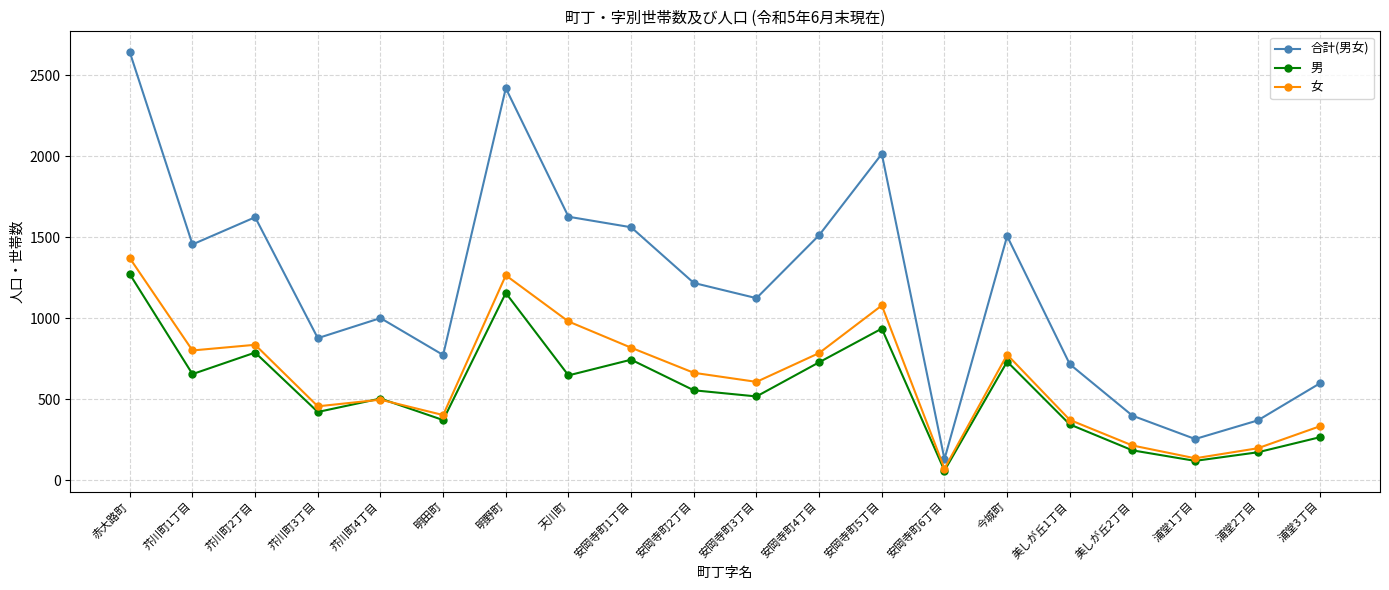

How many interior local peaks does the 合計(男女) series have?

5